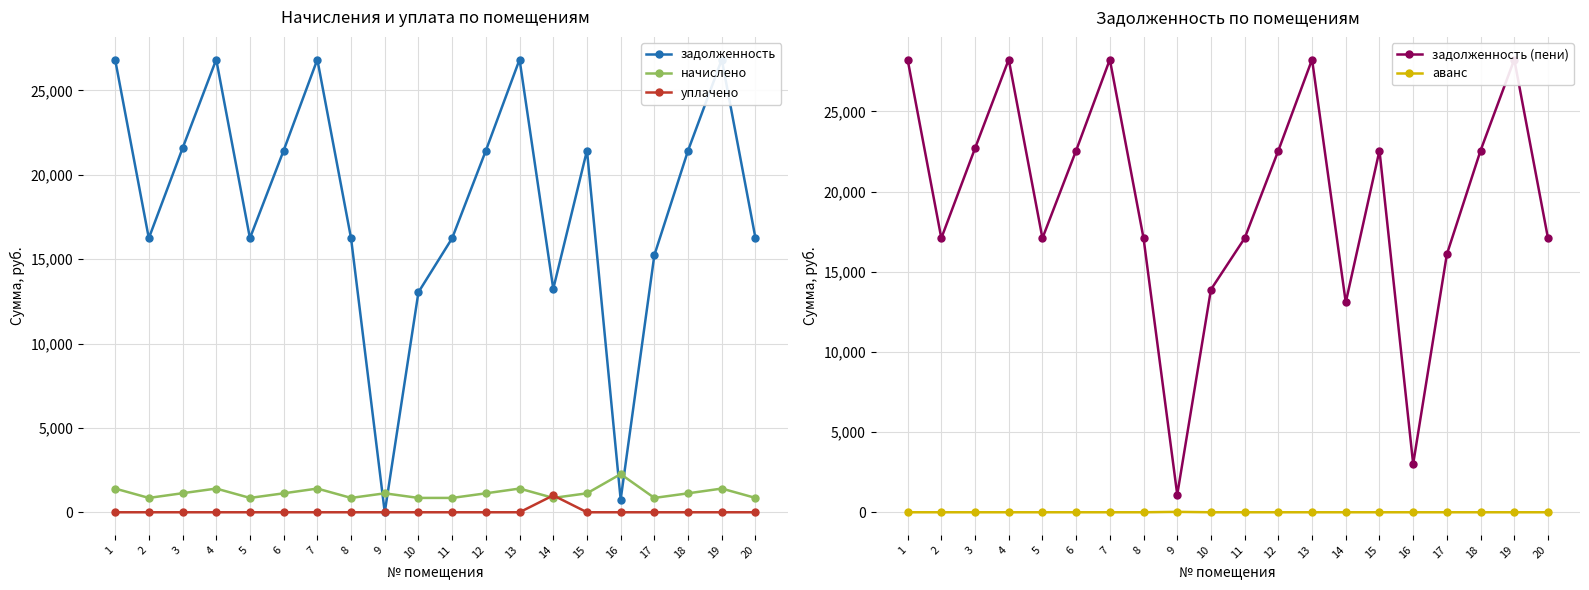

Reading left to right, transcribe all the data shown in this chart.

задолженность: 1=26831.8	2=16242.0	3=21569.4	4=26831.8	5=16242.0	6=21439.4	7=26831.8	8=16242.0	9=0.0	10=13042.0	11=16242.0	12=21434.6	13=26831.8	14=13242.0	15=21439.4	16=754.1	17=15242.0	18=21439.4	19=26831.8	20=16242.0
начислено: 1=1405.0	2=850.5	3=1129.5	4=1405.0	5=850.5	6=1122.7	7=1405.0	8=850.5	9=1122.7	10=850.5	11=850.5	12=1122.7	13=1405.0	14=850.5	15=1122.7	16=2262.3	17=850.5	18=1122.7	19=1405.0	20=850.5
уплачено: 1=0.0	2=0.0	3=0.0	4=0.0	5=0.0	6=0.0	7=0.0	8=0.0	9=0.0	10=0.0	11=0.0	12=0.0	13=0.0	14=1000.0	15=0.0	16=0.0	17=0.0	18=0.0	19=0.0	20=0.0
задолженность (пени): 1=28236.8	2=17092.5	3=22698.9	4=28236.8	5=17092.5	6=22562.1	7=28236.8	8=17092.5	9=1098.8	10=13892.5	11=17092.5	12=22557.2	13=28236.8	14=13092.5	15=22562.1	16=3016.4	17=16092.5	18=22562.1	19=28236.8	20=17092.5
аванс: 1=0.0	2=0.0	3=0.0	4=0.0	5=0.0	6=0.0	7=0.0	8=0.0	9=23.9	10=0.0	11=0.0	12=0.0	13=0.0	14=0.0	15=0.0	16=0.0	17=0.0	18=0.0	19=0.0	20=0.0